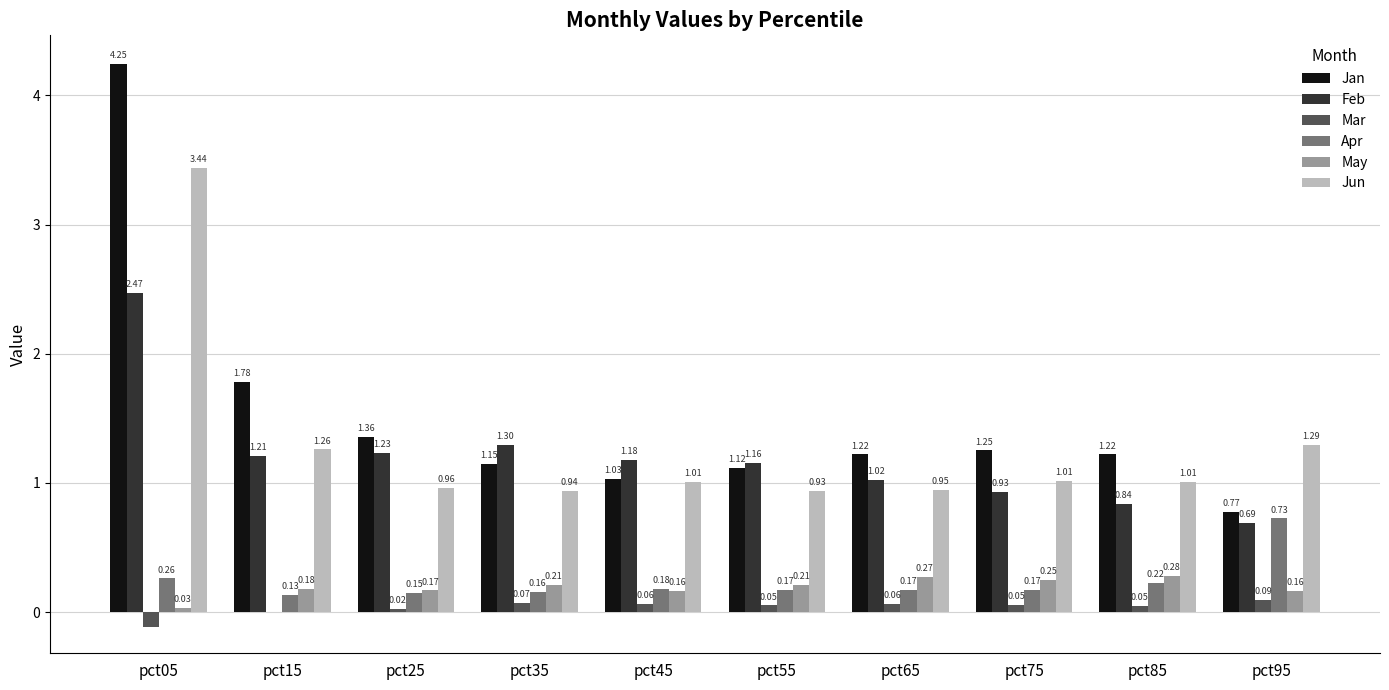

Between pct15 and pct85, which series saw the biggest shift?

Jan